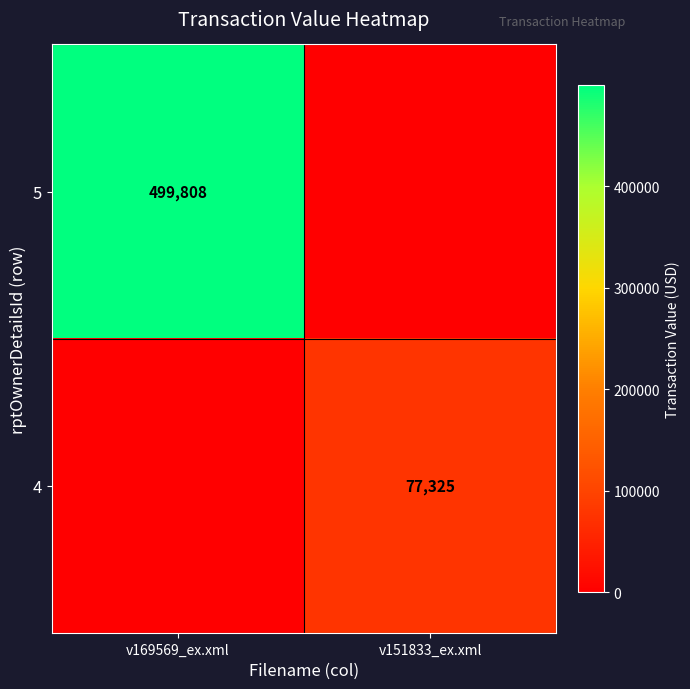

Is the value of 4 at v151833_ex.xml greater than the value of 5 at v169569_ex.xml?

No